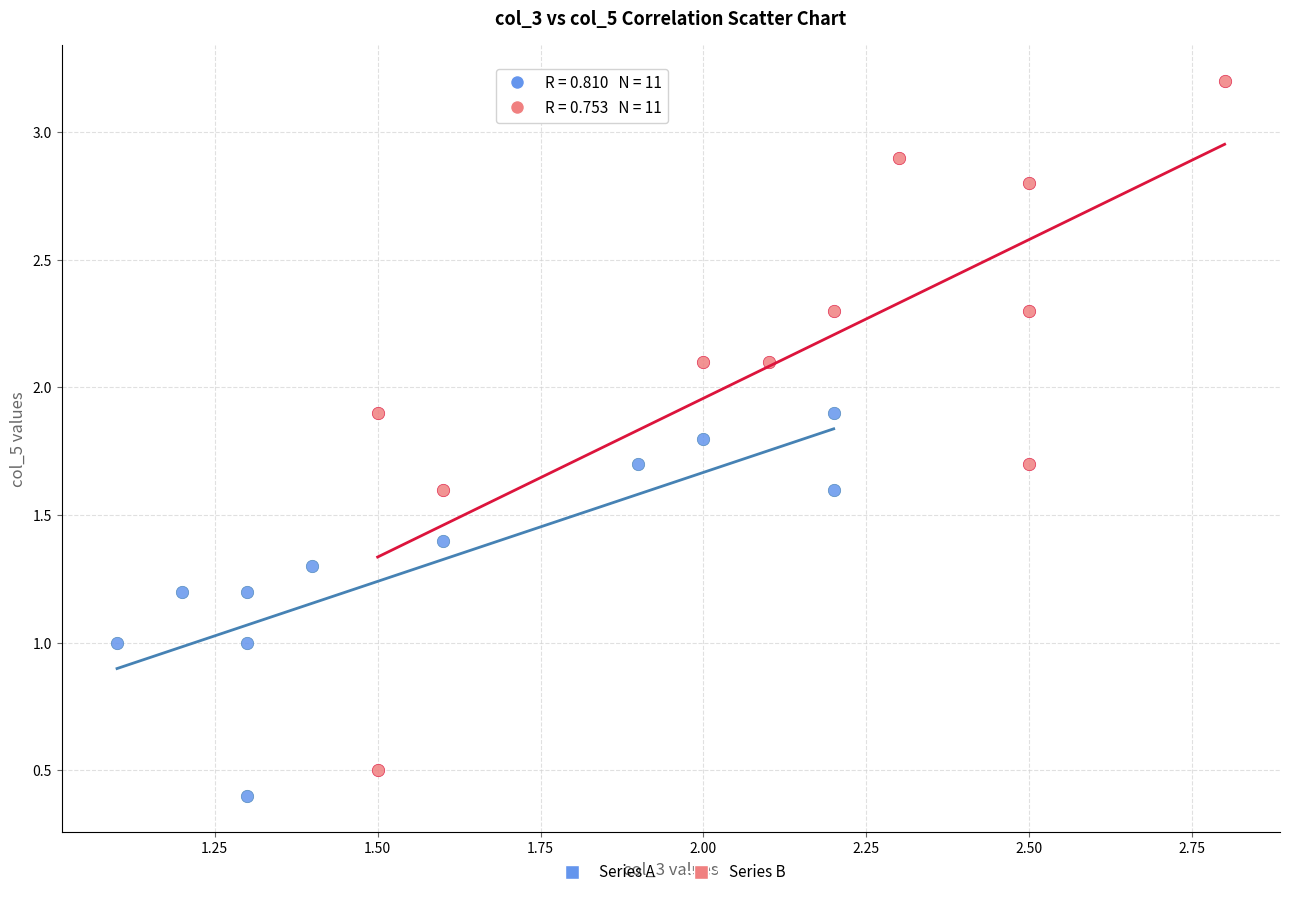

What are all the series names shown in the legend?

Series A, Series B